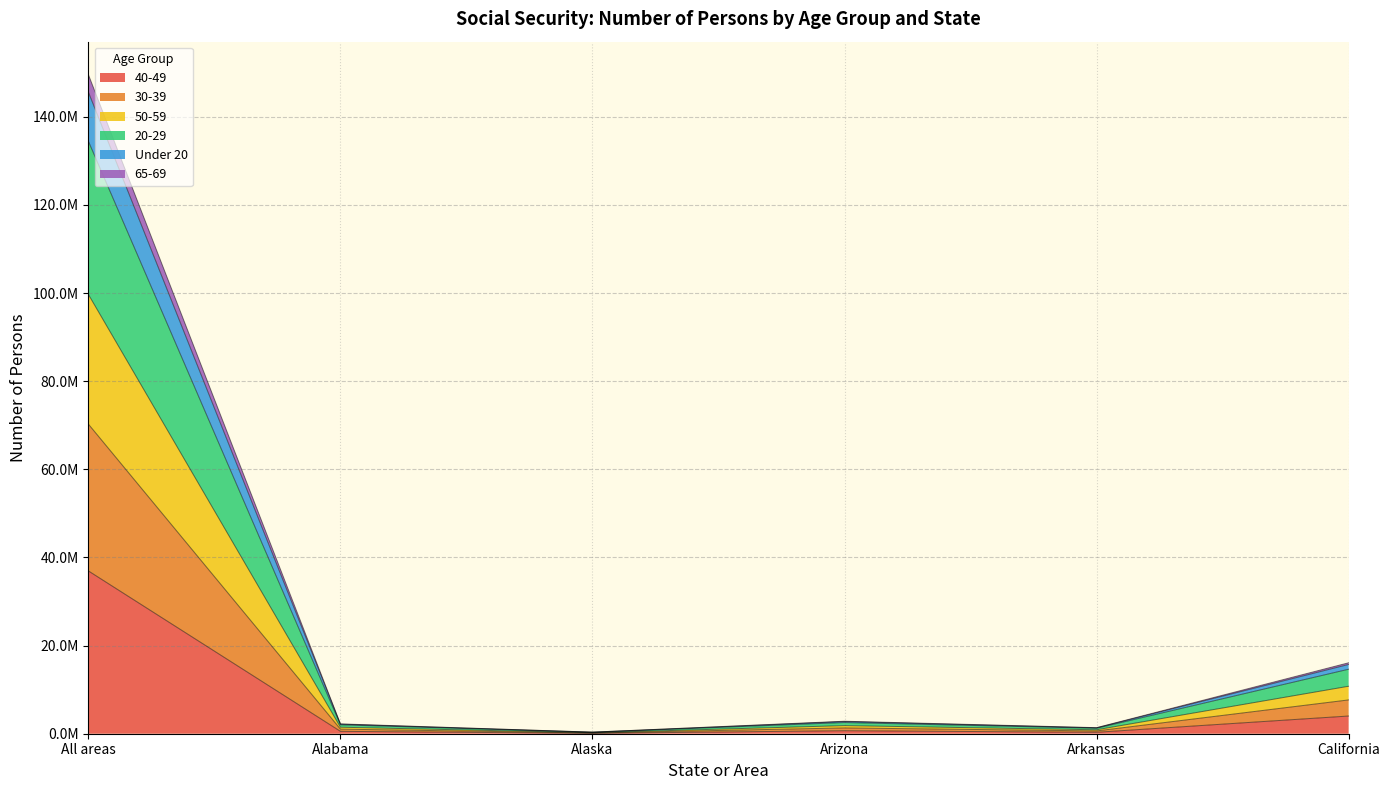

How many lines are shown in the chart?

6